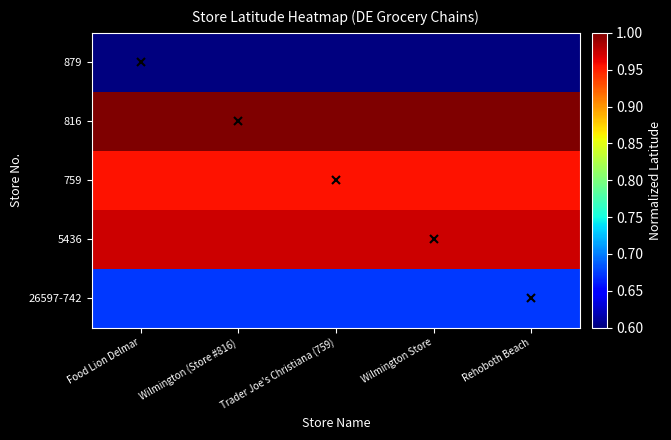

At which category is the sum across all series the highest?

Food Lion Delmar